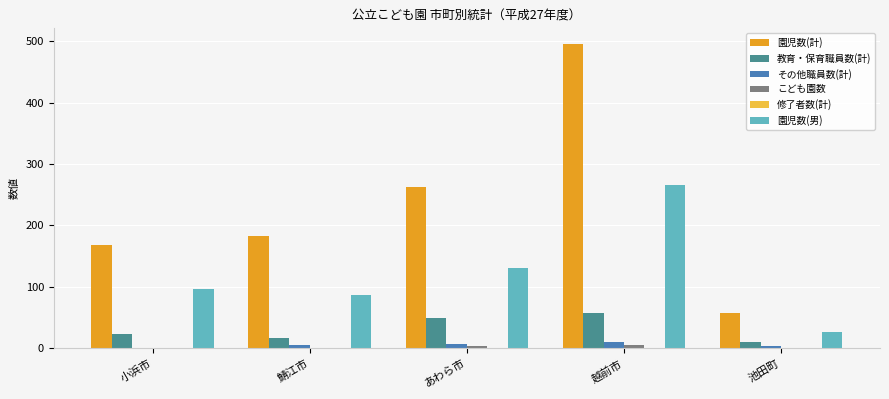

Which series has the widest spread of values?

園児数(計)